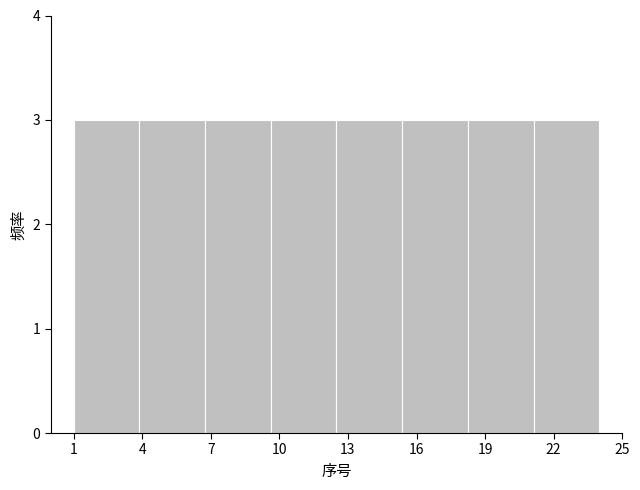

Reading left to right, list every bar in this chart as the range it spans on the x-axis followed by its height. Neither the bar edges nor the heights are printed on the chart, so give them approximately, as read against the axes.

1.0 to 4.0: 3
4.0 to 7.0: 3
7.0 to 9.5: 3
9.5 to 12.5: 3
12.5 to 15.5: 3
15.5 to 18.5: 3
18.5 to 21.0: 3
21.0 to 24.0: 3